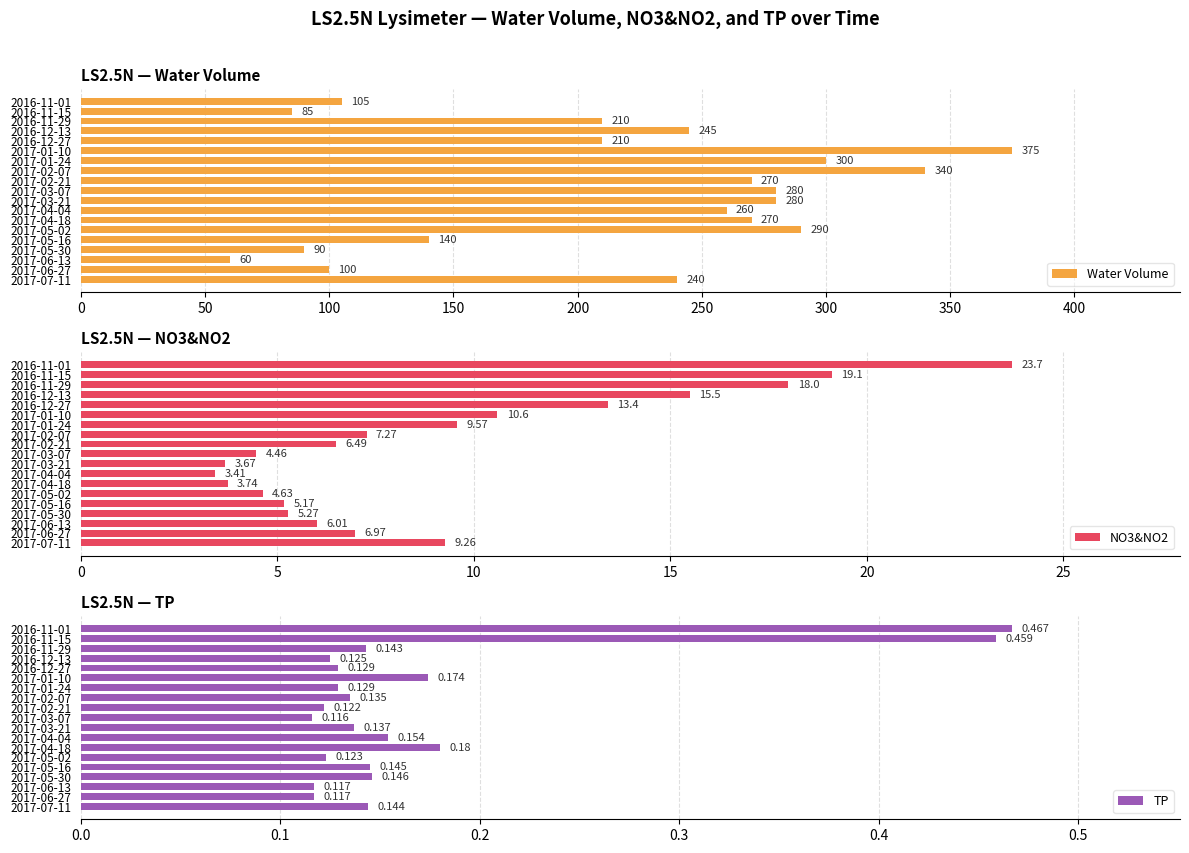

What is the highest value of the Water Volume series?

375